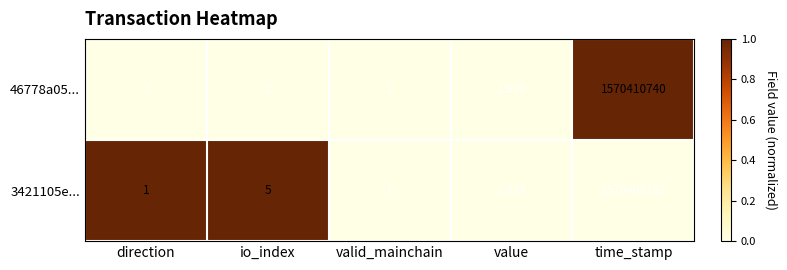

Which category has the highest value in the 46778a05... series?

time_stamp